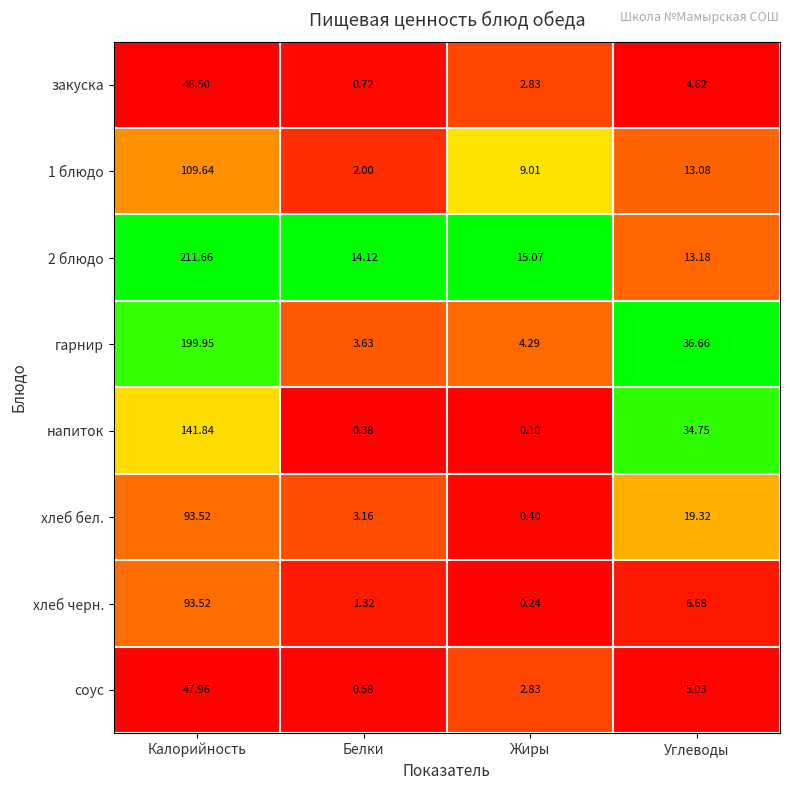

Rank the categories by 2 блюдо value from highest to lowest.

Калорийность, Жиры, Белки, Углеводы